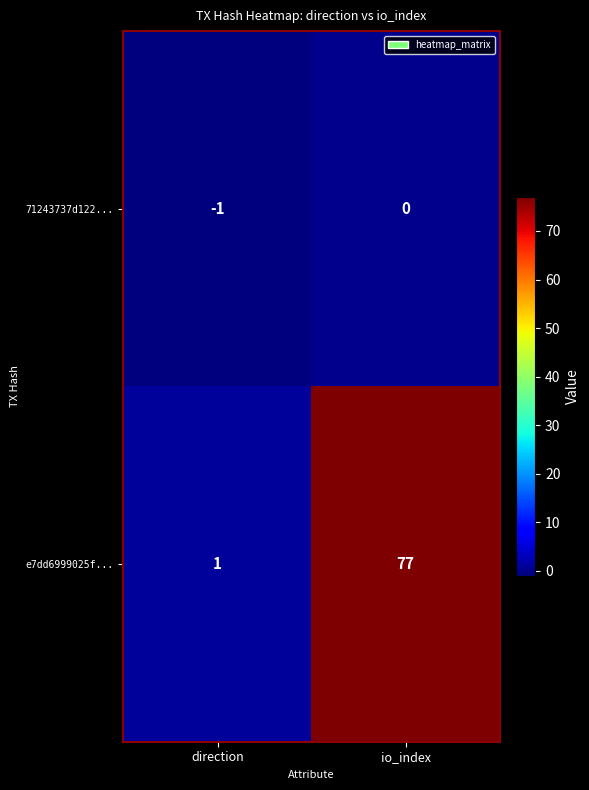

List the series in order of their overall mean, lowest first.

71243737d122..., e7dd6999025f...